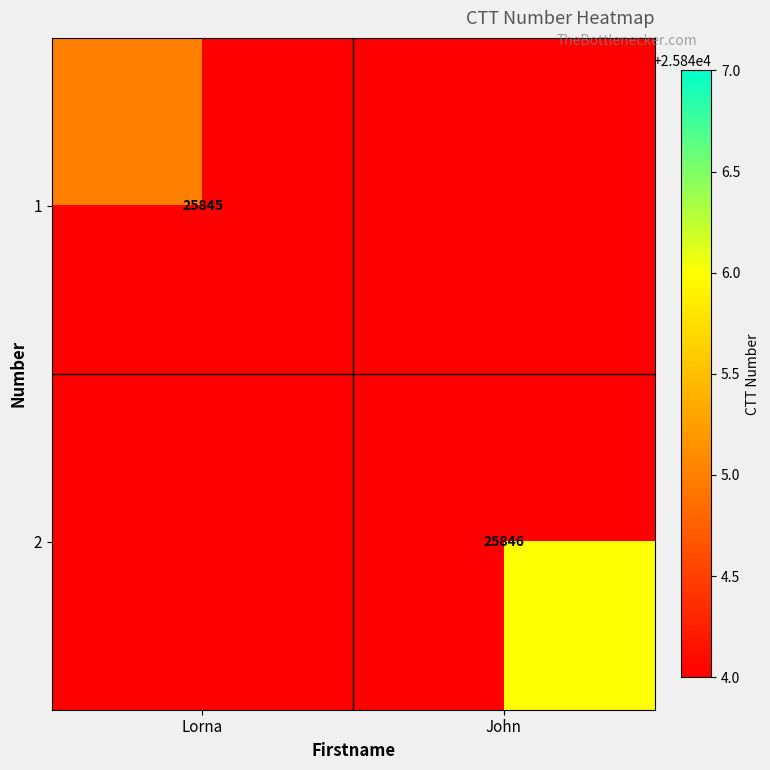

The 1 series shows 11840 at Lorna. True or false?

False